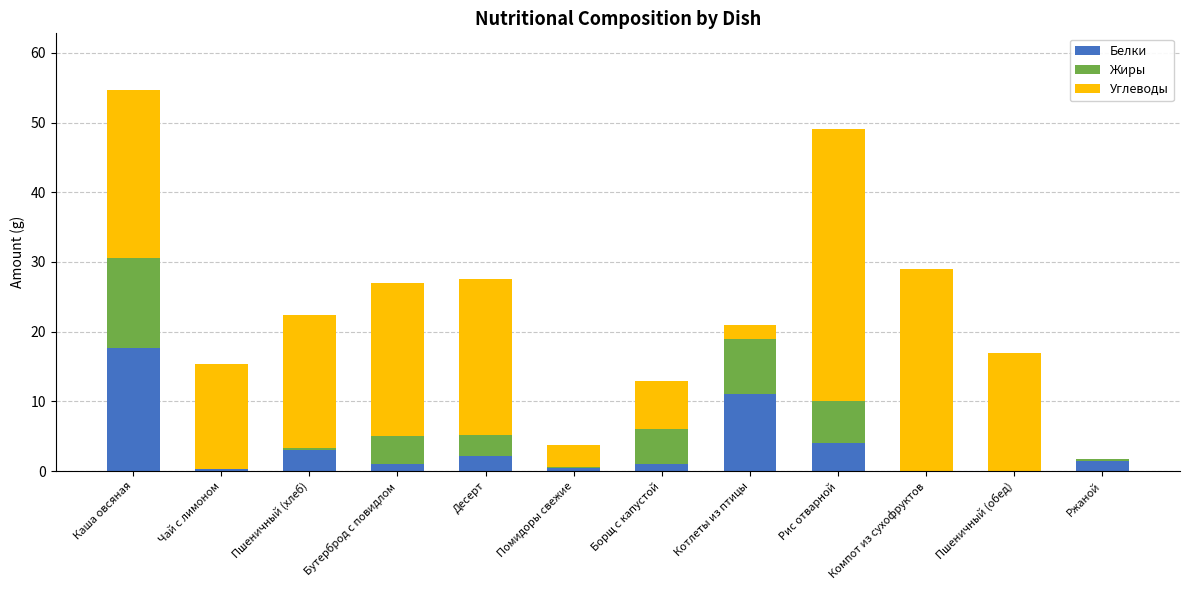

At which label does Белки first exceed 1?

Каша овсяная